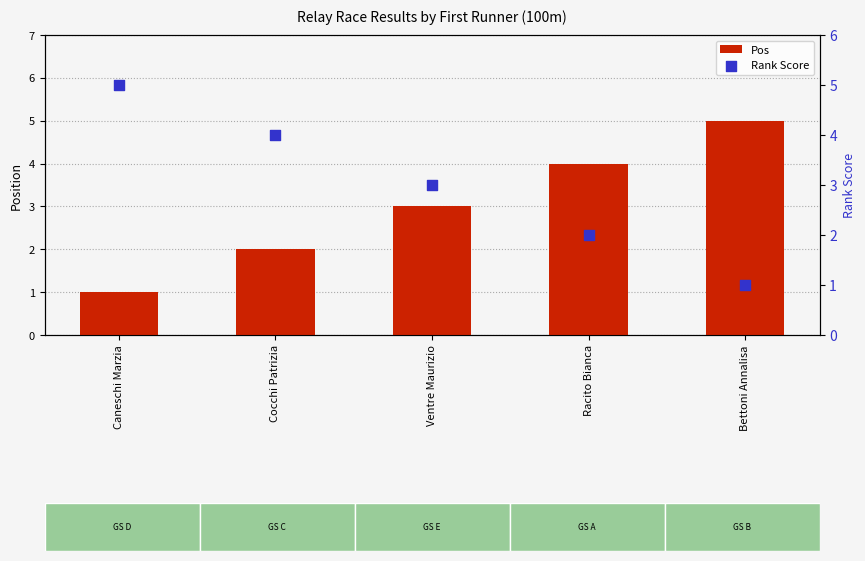

Which series reaches the minimum Y coordinate?

Pos